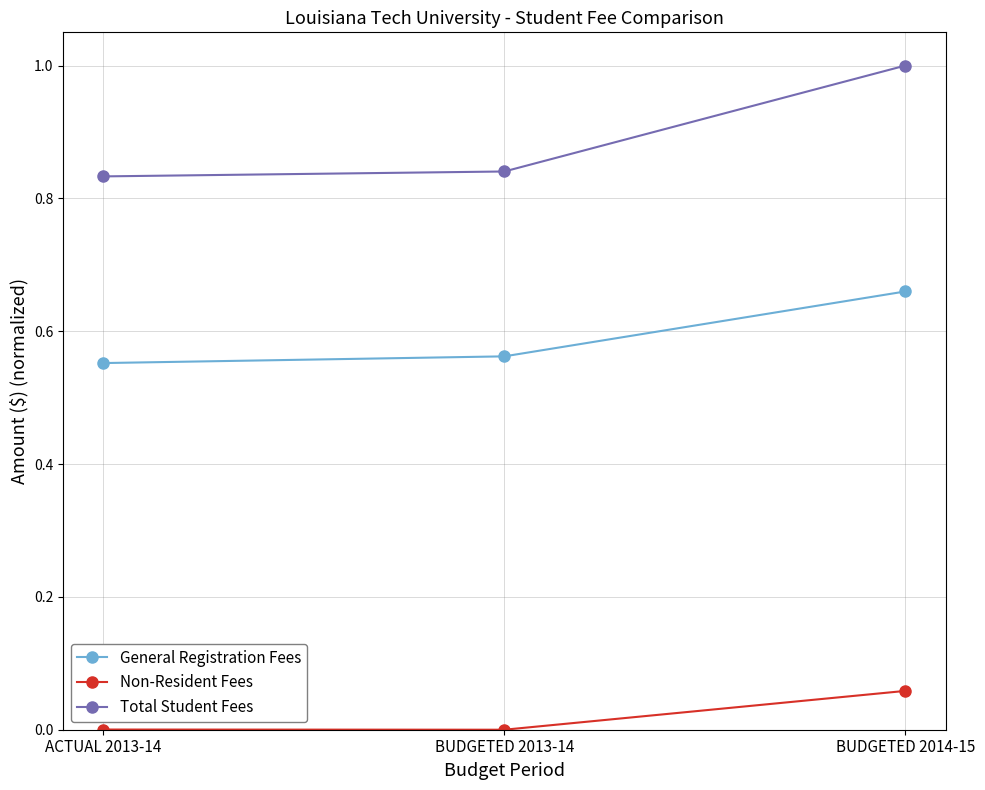

What is the label of the 1st point from the left?

ACTUAL 2013-14